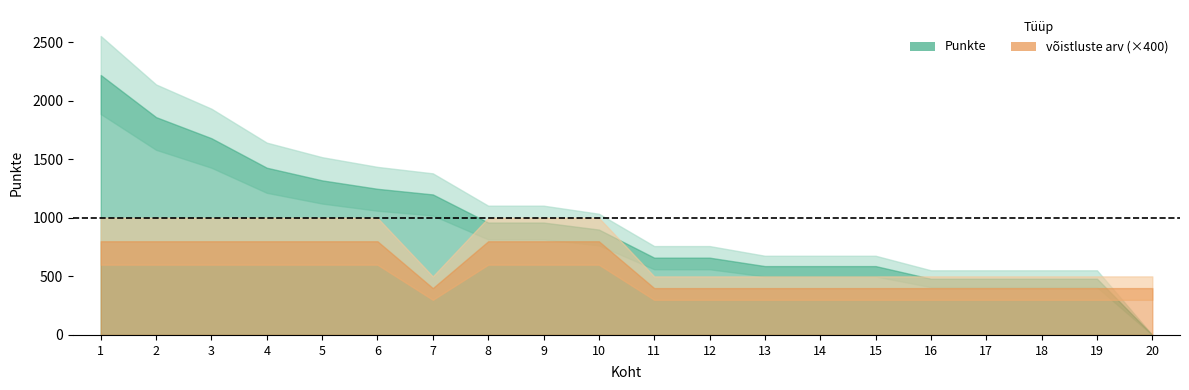

At how many categories does at least one series exceed 162?

19